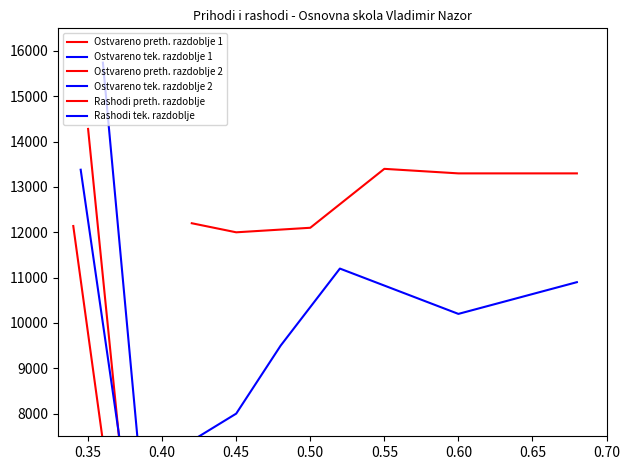

What is the total value across all series at 0.55?

28312.7